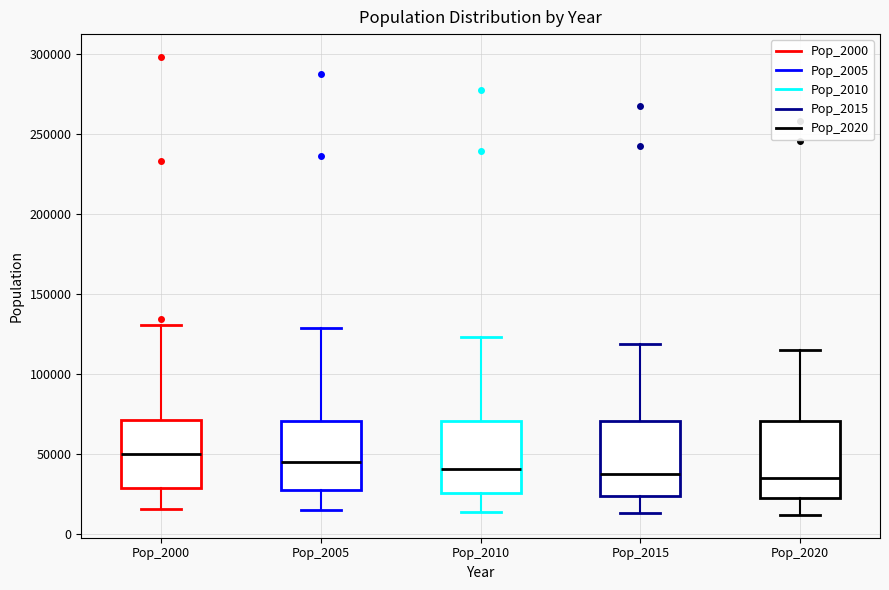

Where is the upper edge of the box for Pop_2000 on the y-axis? The values are not printed on the chart, so give them approximately, as read against the axis.

70000